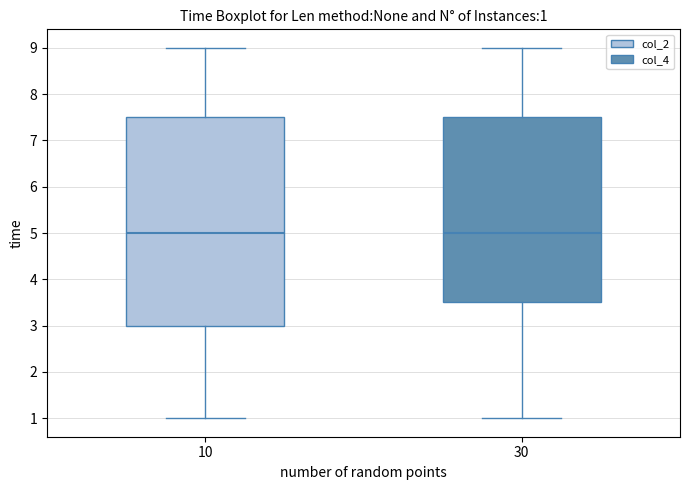

Which box is the tallest, from its lower edge to its upper edge?

10